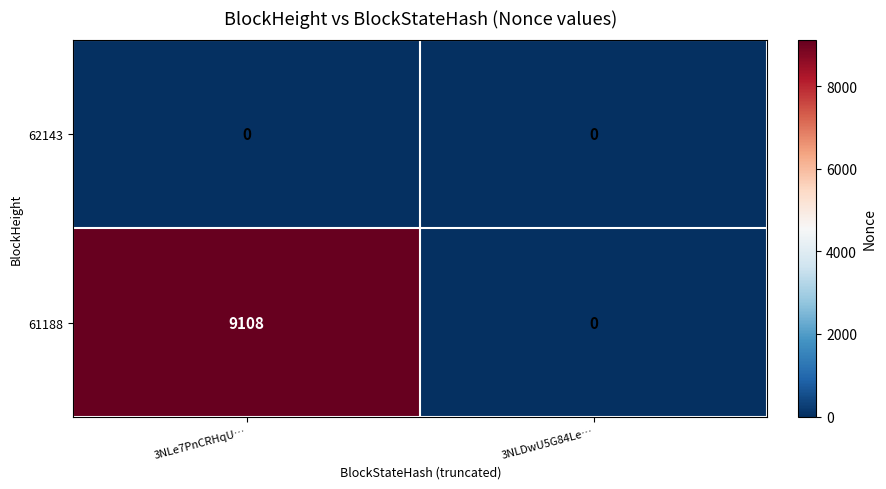

Reading left to right, transcribe all the data shown in this chart.

62143: 3NLe7PnCRHqU…=0	3NLDwU5G84Le…=0
61188: 3NLe7PnCRHqU…=9108	3NLDwU5G84Le…=0